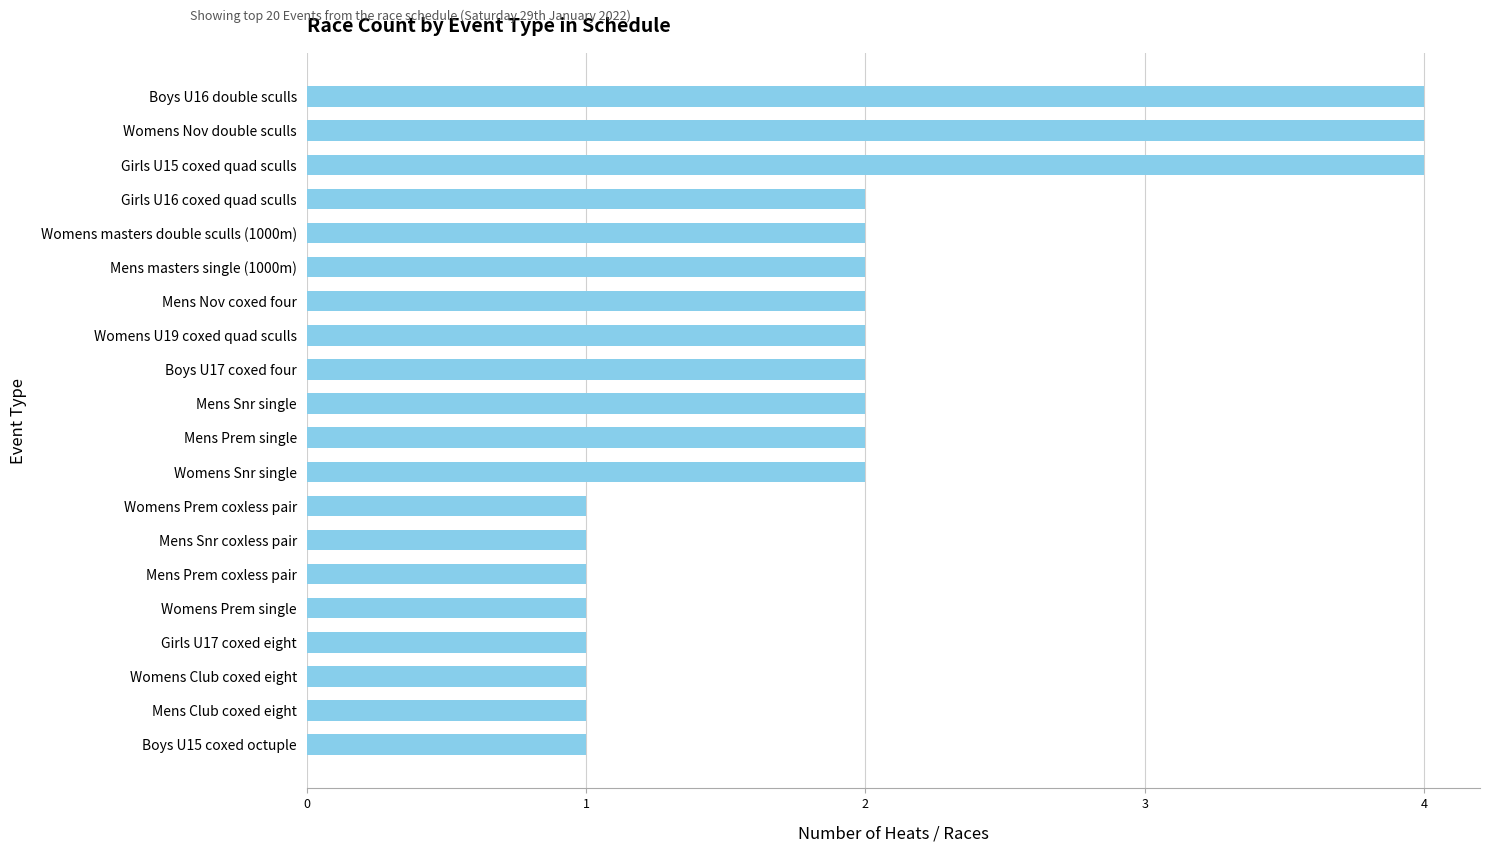

Does the chart contain any negative values?

No